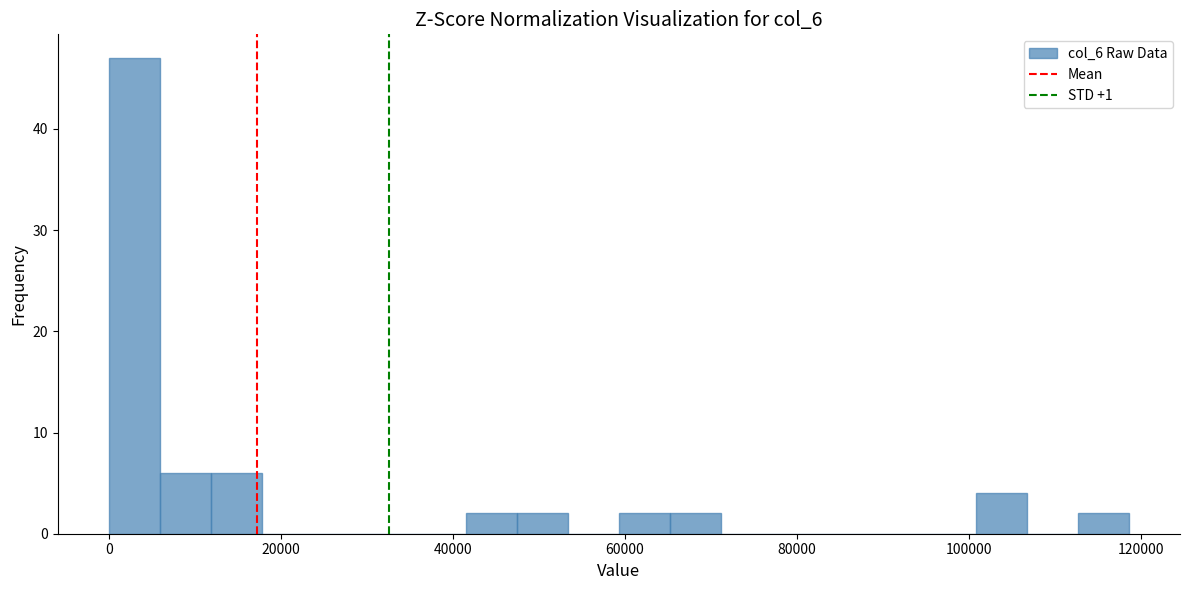

Around what value on the x-axis is the tallest bar? Give the approximate position of its centre, as read against the axis.

2000